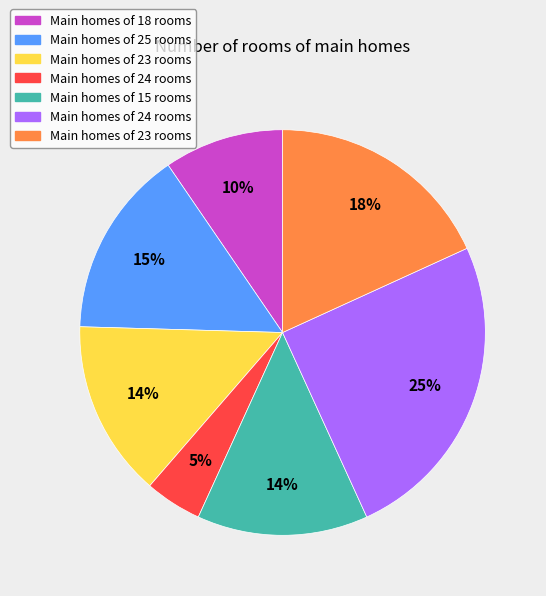

Is there a majority slice in this chart?

No